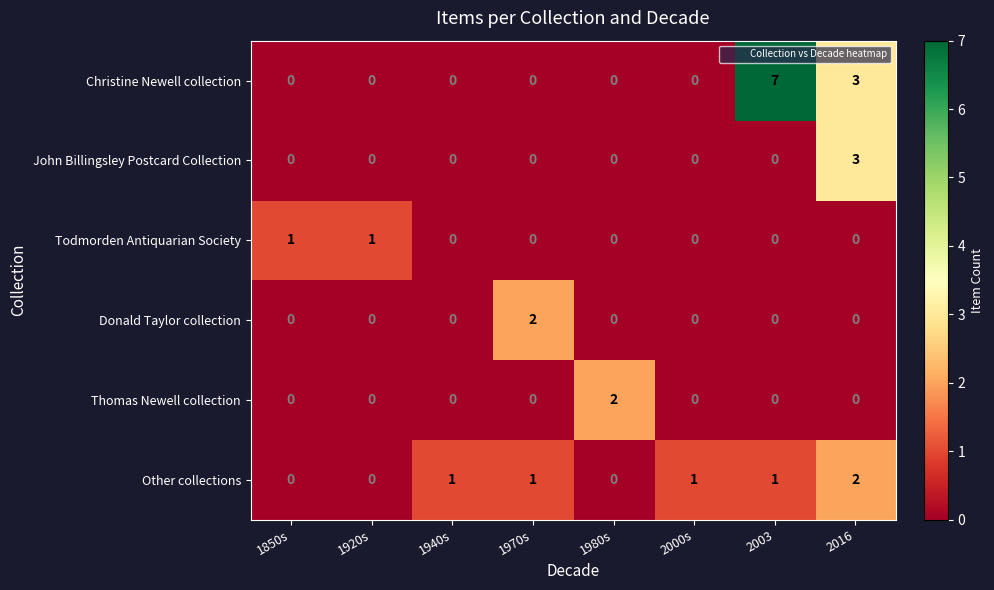

What is the total value across all series at 1850s?

1